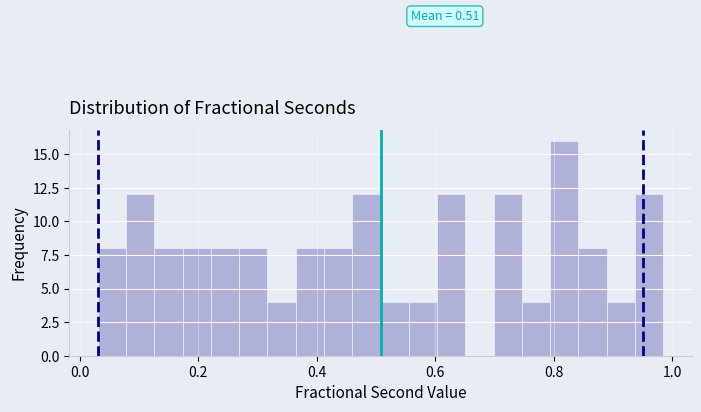

Around what value on the x-axis is the tallest bar? Give the approximate position of its centre, as read against the axis.

0.82